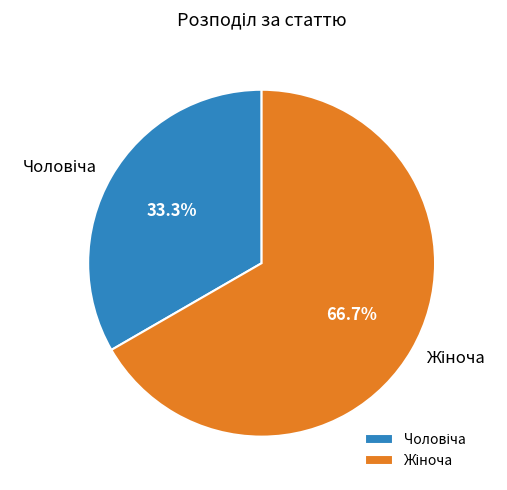

Count the number of slices in the pie.

2